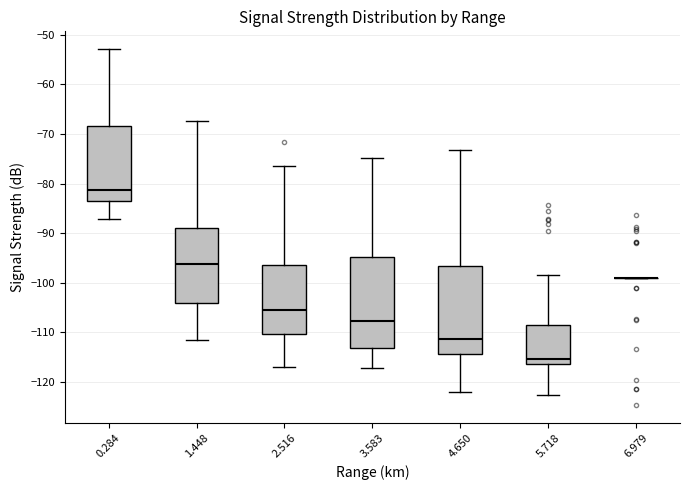

Where is the upper edge of the box at x = 1.448 on the y-axis? The values are not printed on the chart, so give them approximately, as read against the axis.

-89